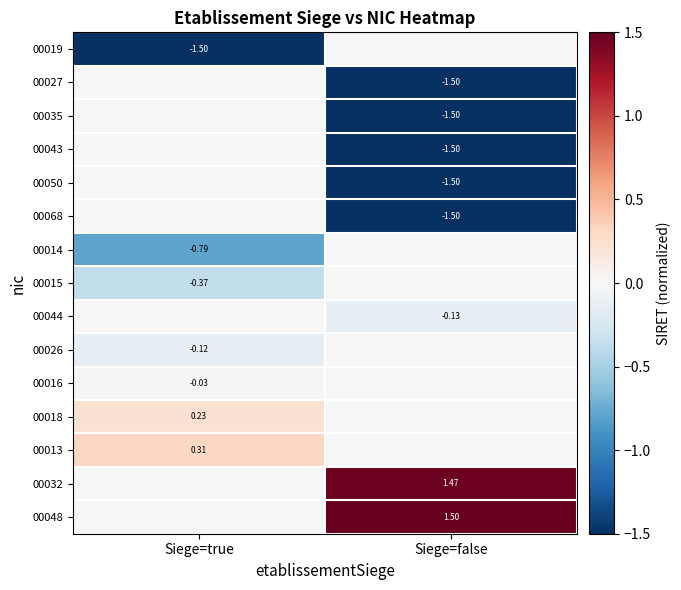

What is the greatest value displayed?

1.5